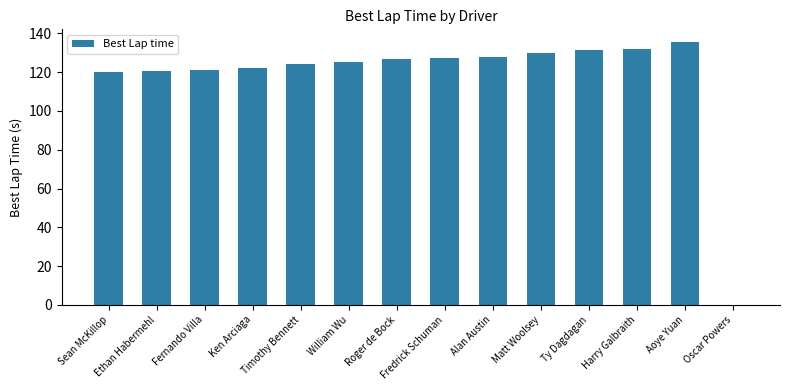

What value does the data have at Ethan Habermehl?

120.6